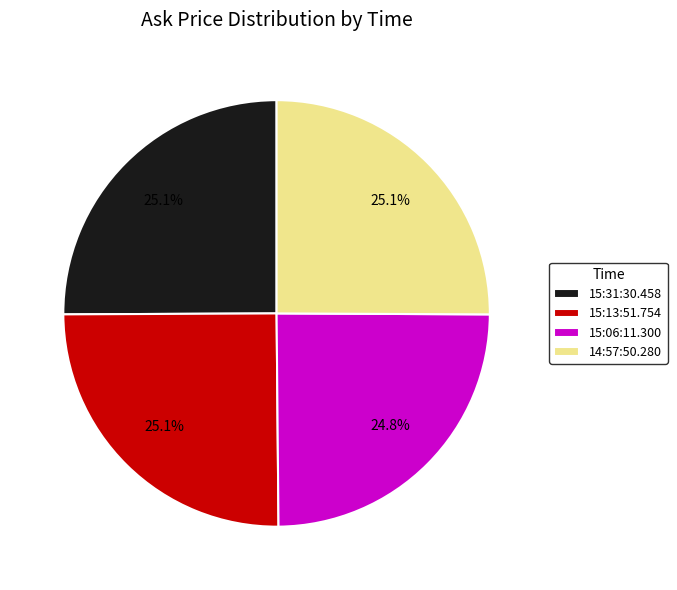

Count the number of slices in the pie.

4